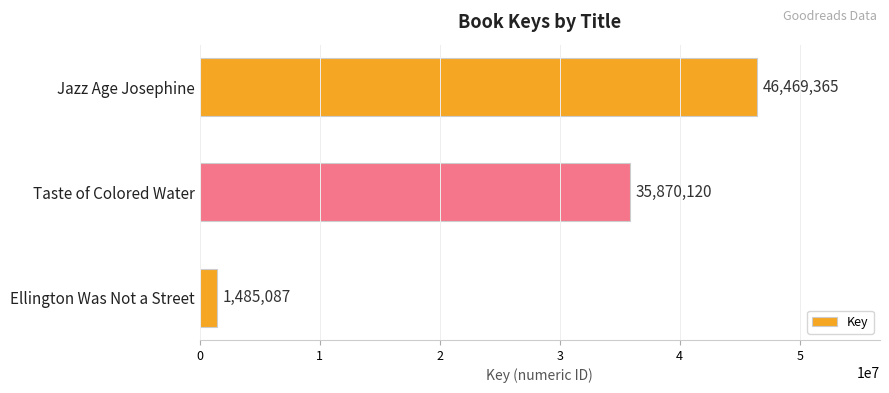

What is the sum of all values?

83824572